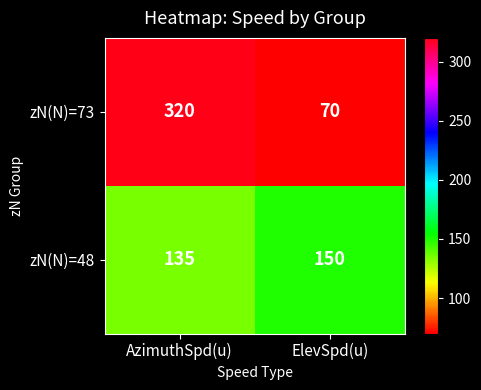

What is the difference between the zN(N)=73 values at AzimuthSpd(u) and ElevSpd(u)?

250